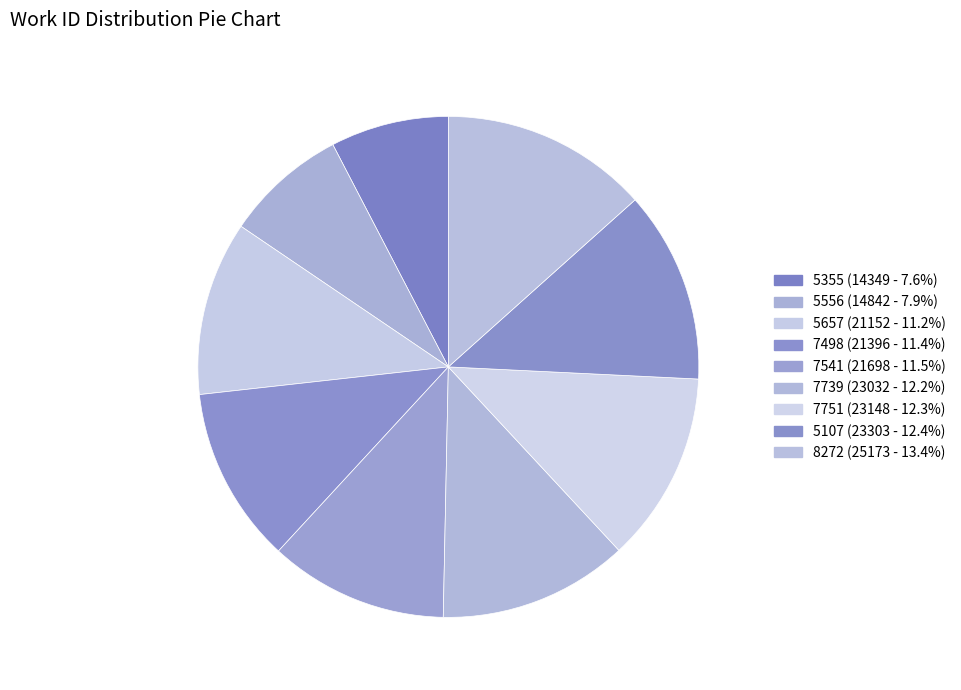

Does 5107 account for over 50% of the chart?

No